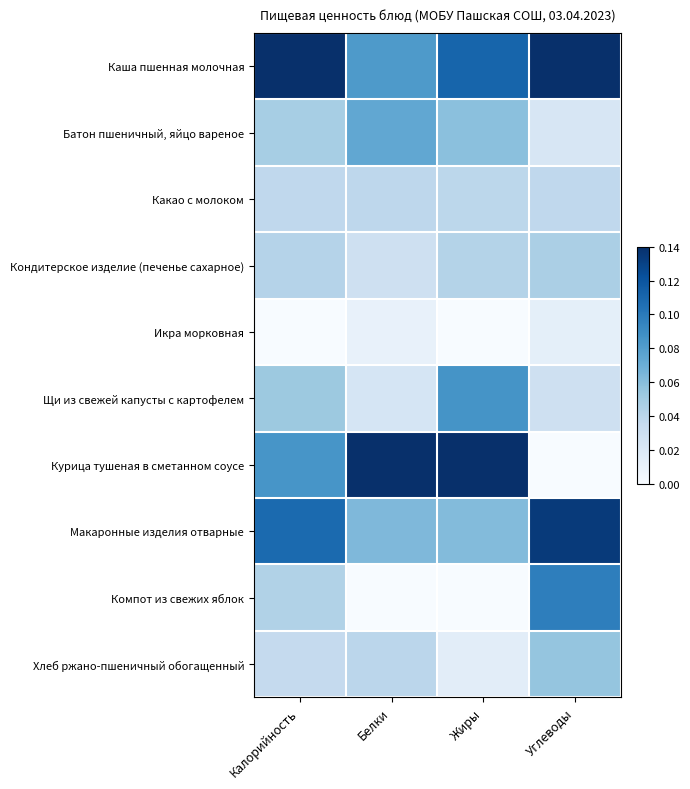

Count the number of categories in the chart.

4